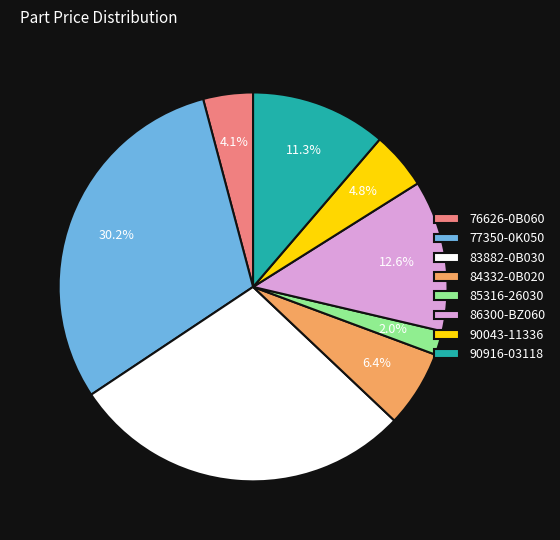

Is the sum of 90043-11336 and 76626-0B060 greater than half?

No